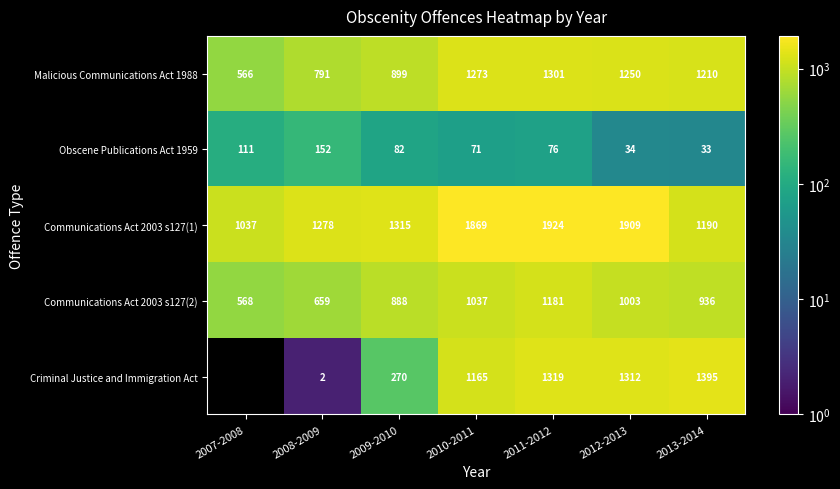

The value of Communications Act 2003 s127(2) at 2007-2008 is 859.1. True or false?

False